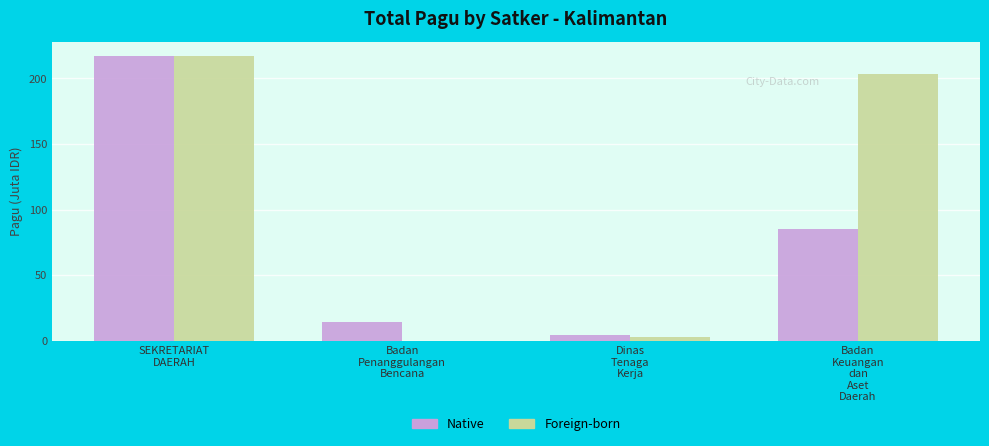

Which series has the largest total across all categories?

Foreign-born